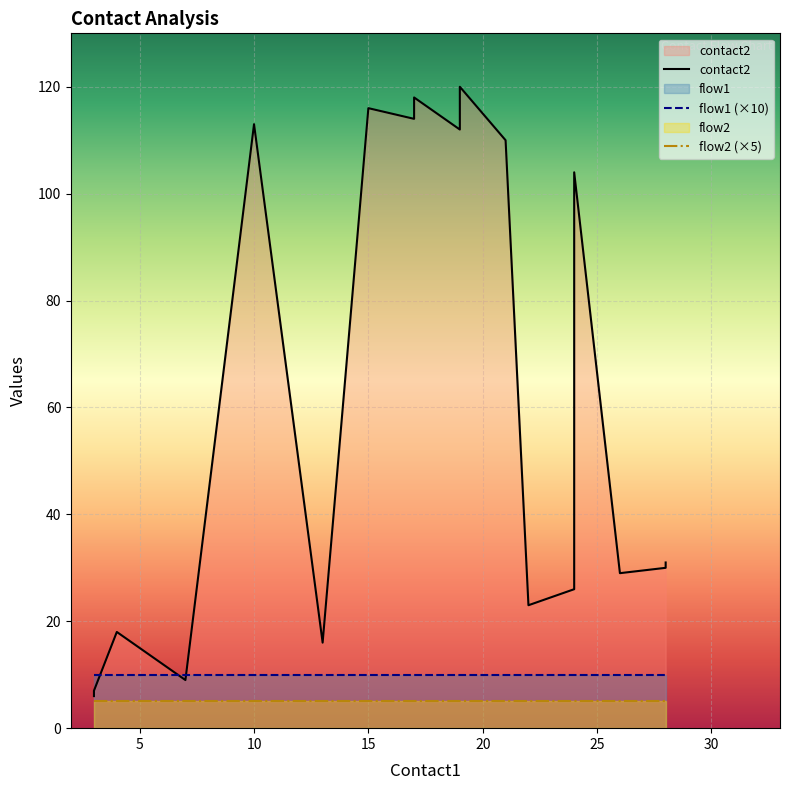

Reading right to left, extract all data points from this chart.

contact2: 31	30	29	104	26	23	110	120	118	114	112	118	114	116	16	113	9	18	7	6
flow1: 1	1	1	1	1	1	1	1	1	1	1	1	1	1	1	1	1	1	1	1
flow2: 1	1	1	1	1	1	1	1	1	1	1	1	1	1	1	1	1	1	1	1